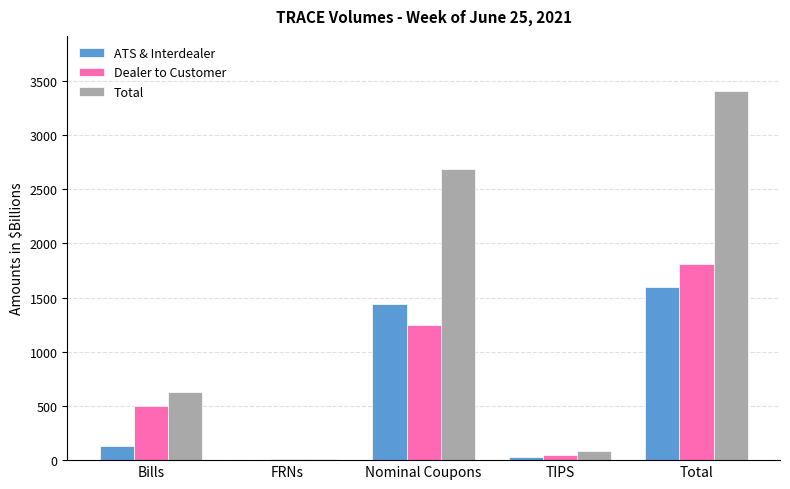

At which category is the sum across all series the highest?

Total